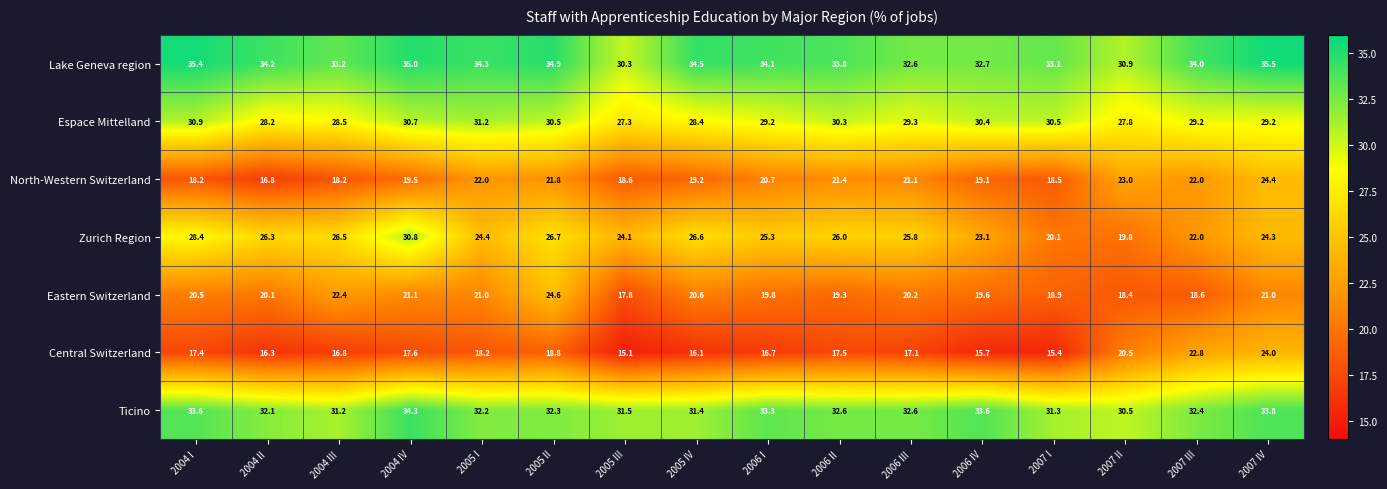

Where does the Central Switzerland series first go above 17?

2004 I